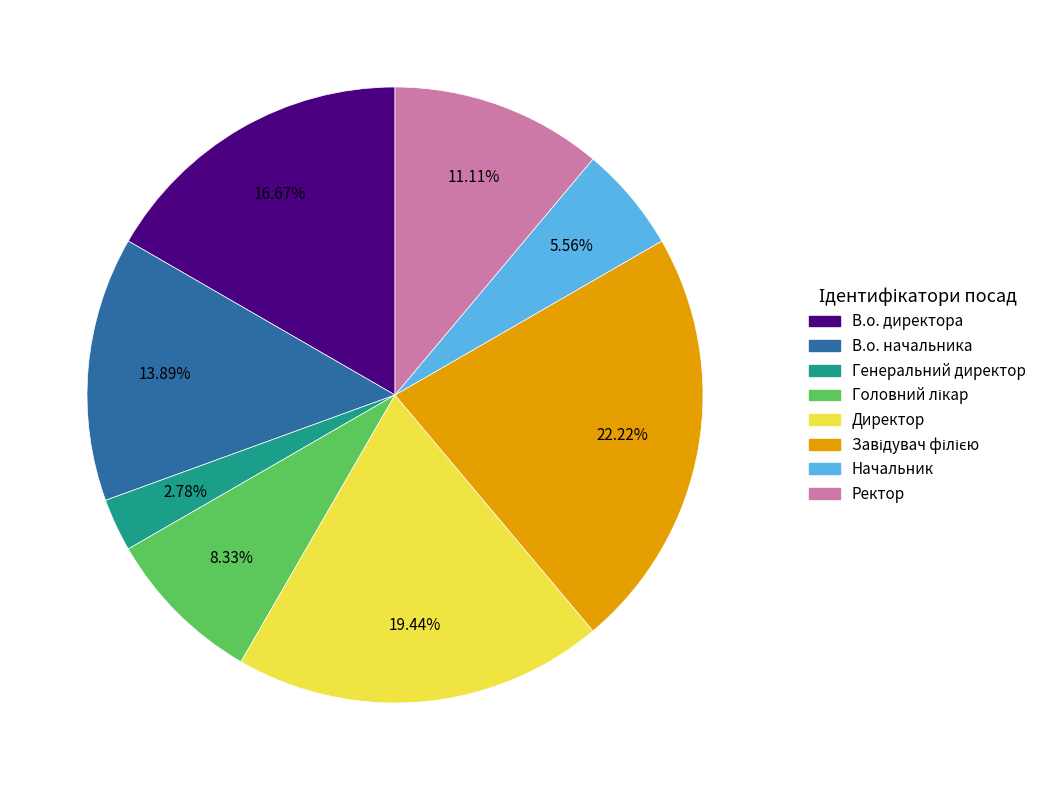

Count the number of slices in the pie.

8